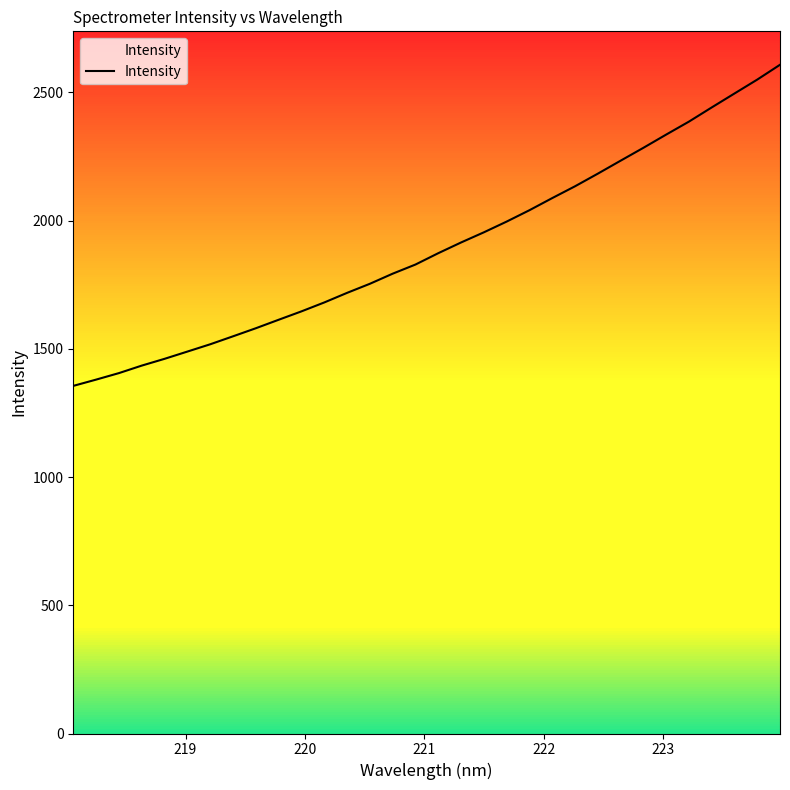

What is the maximum value shown in the chart?

2607.6